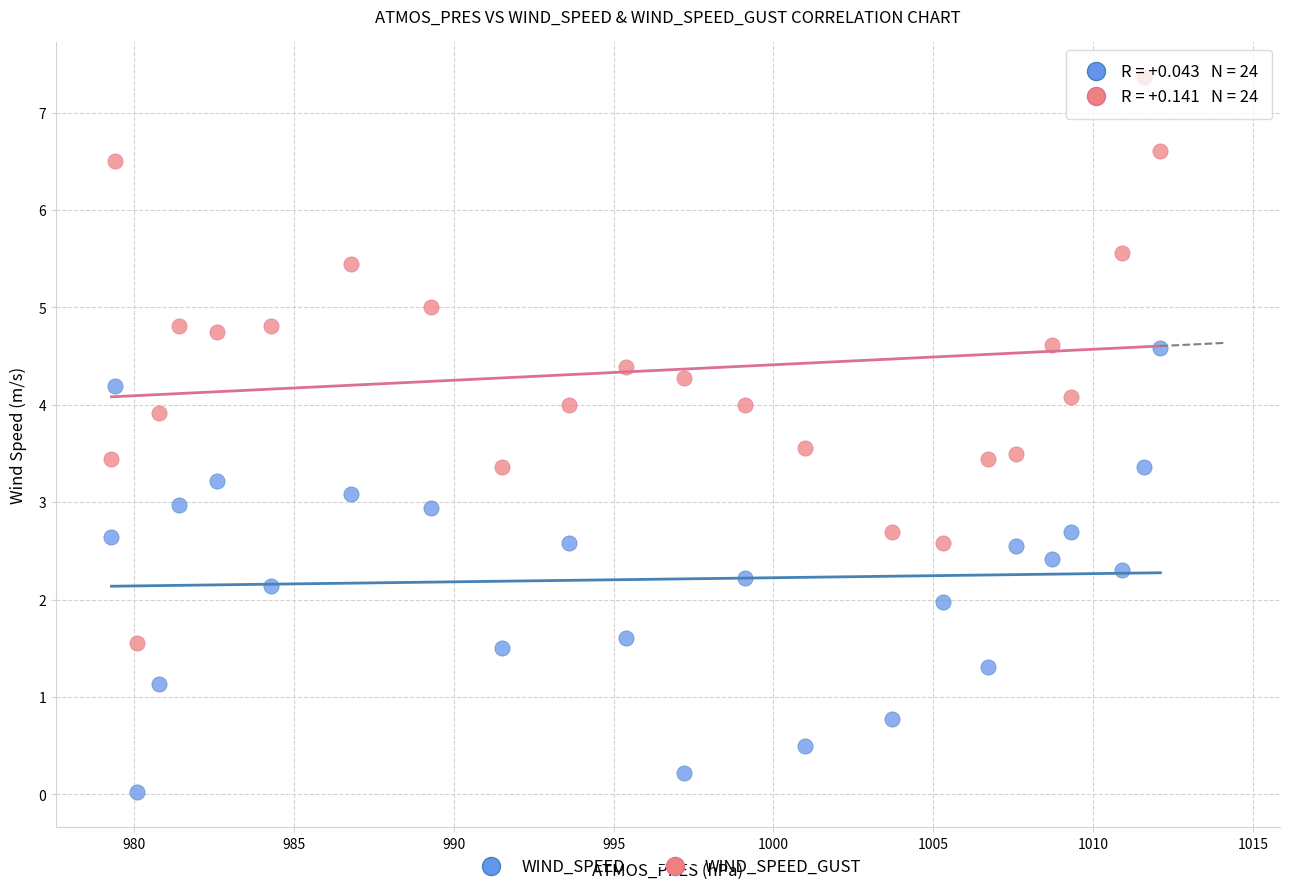

Across all data points, what is the range of X values (max minus min)?

32.8